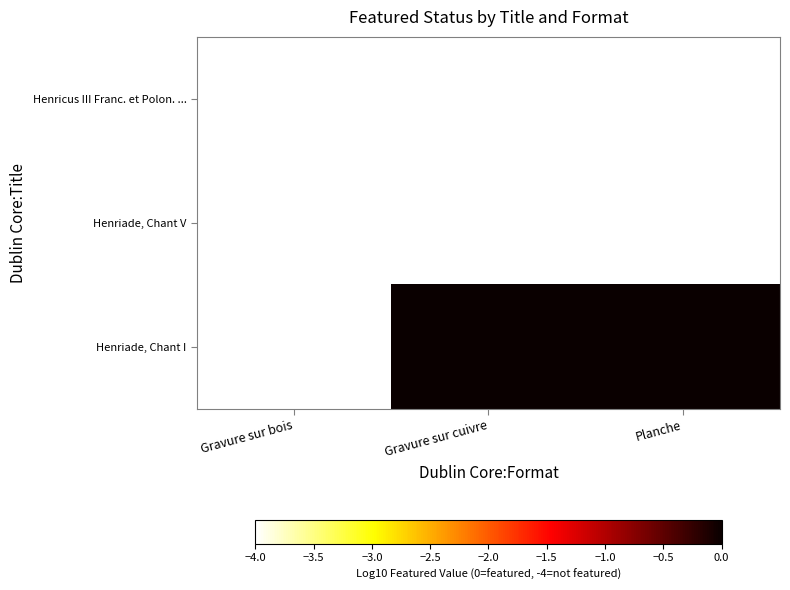

Reading left to right, what are all the values shown in this chart?

Henricus III Franc. et Polon. ...: Gravure sur bois=-4	Gravure sur cuivre=-4	Planche=-4
Henriade, Chant V: Gravure sur bois=-4	Gravure sur cuivre=-4	Planche=-4
Henriade, Chant I: Gravure sur bois=-4	Gravure sur cuivre=0	Planche=0